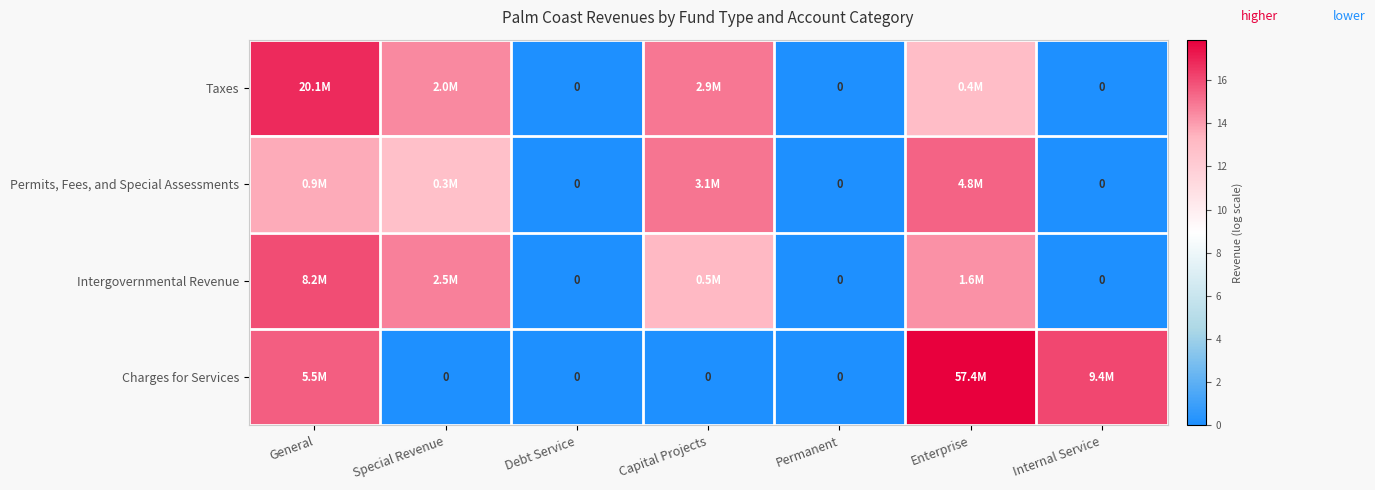

Is it true that Permits, Fees, and Special Assessments equals 3.2 at Special Revenue?

False